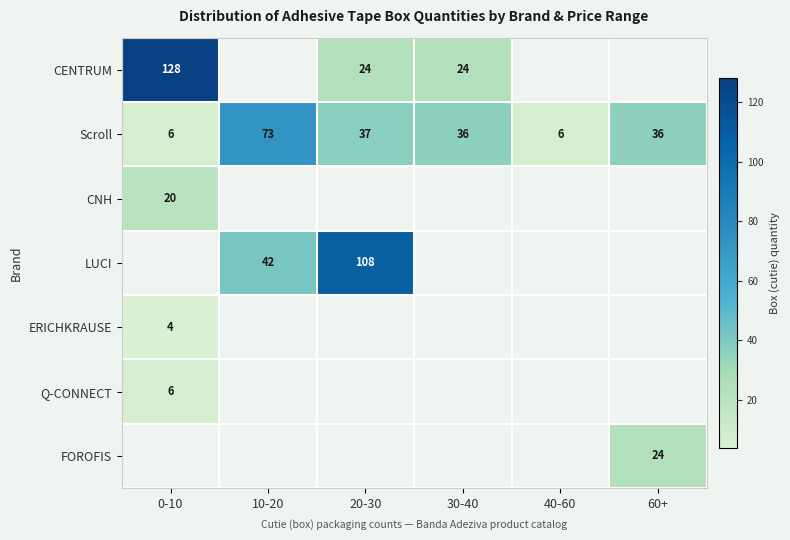

Where does the Scroll series first go above 36?

10-20